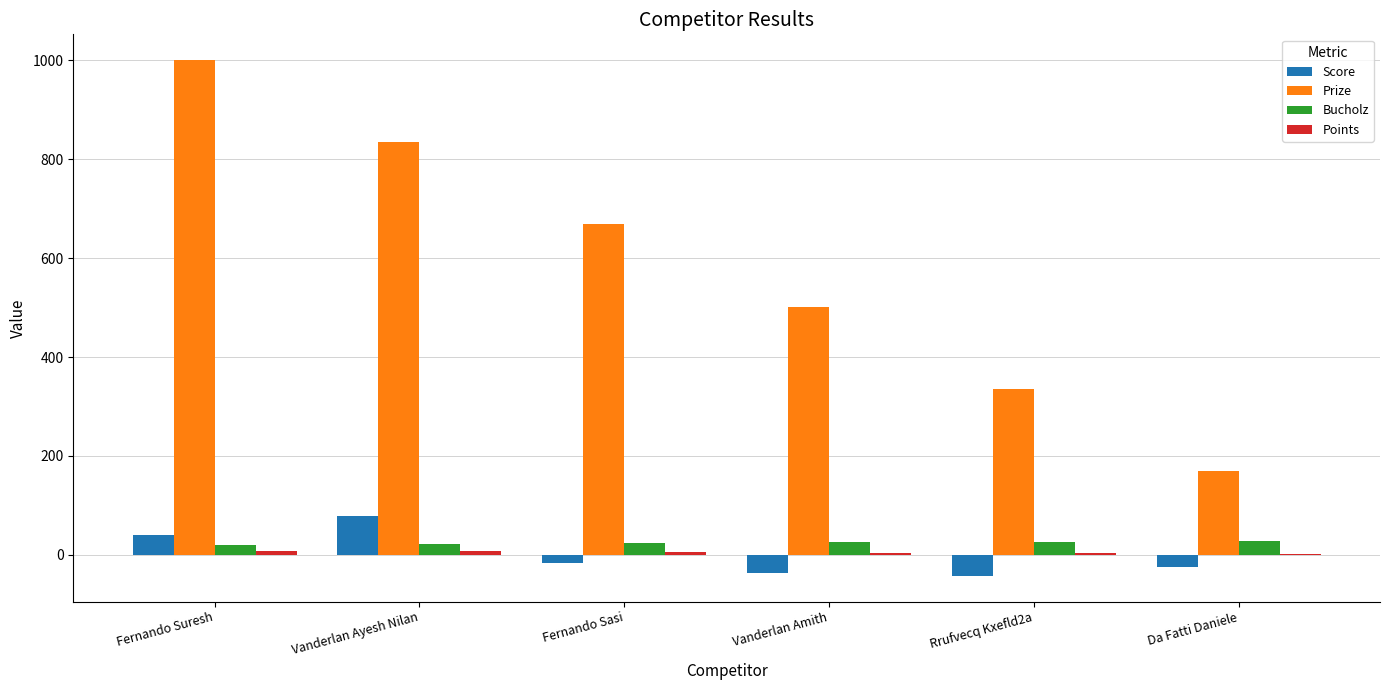

Where does the Prize series first go above 668?

Fernando Suresh